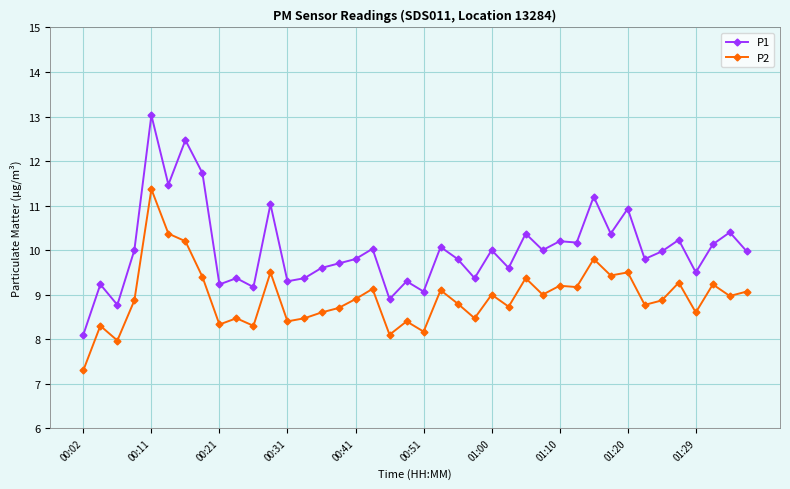

At how many categories does at least one series exceed 7?

40